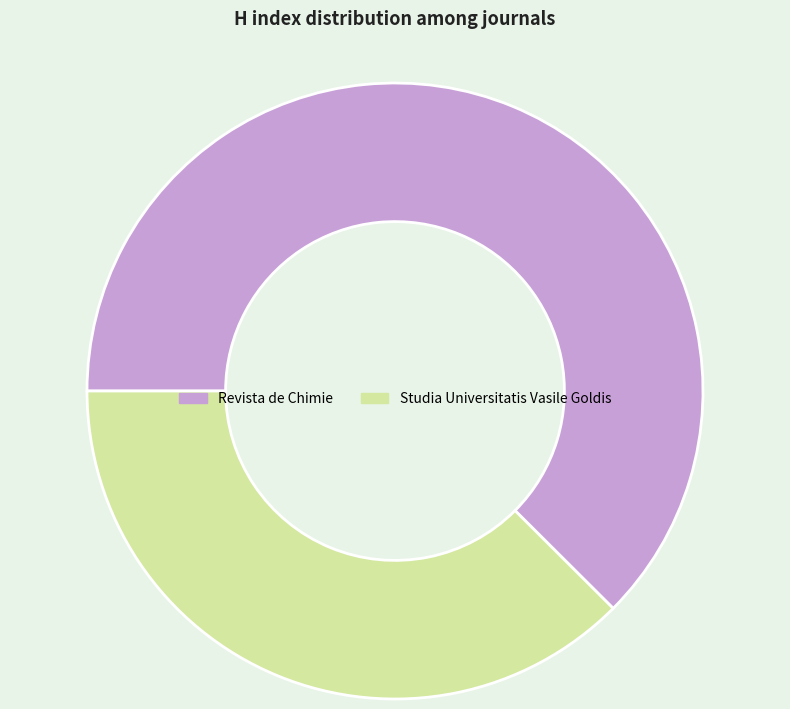

How many segments does this pie chart have?

2